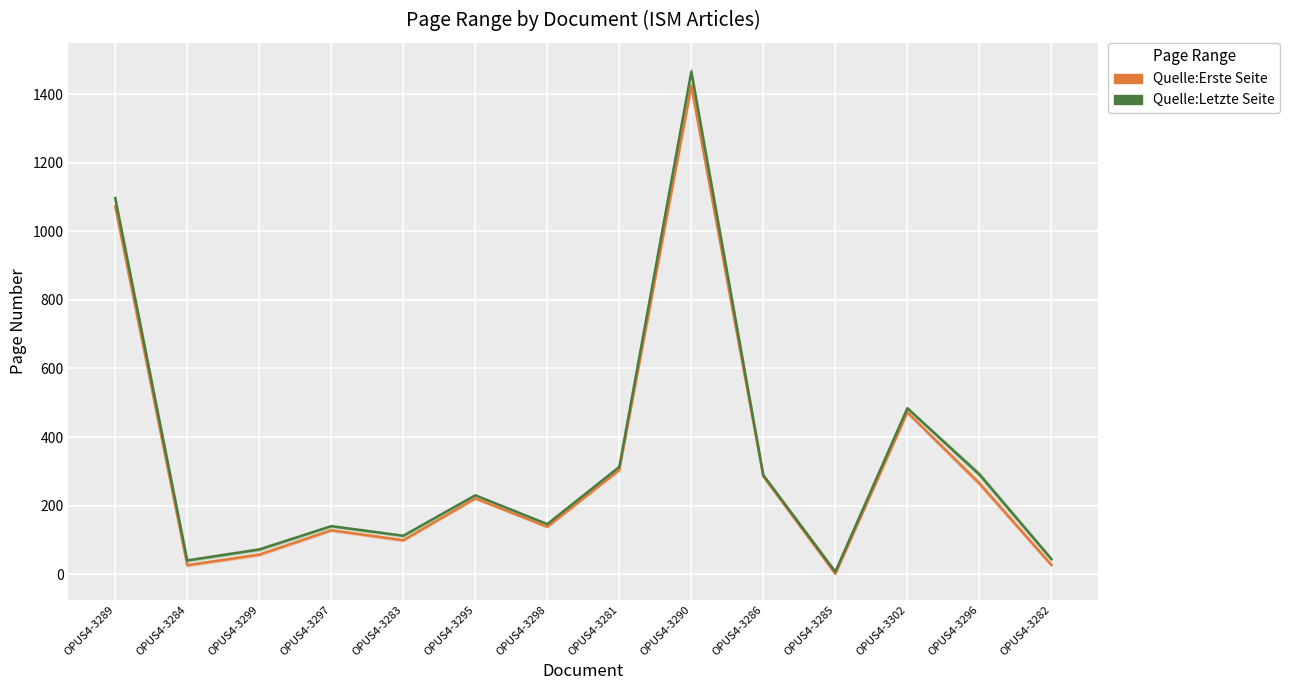

Rank the series by their maximum value, from highest to lowest.

Quelle:Letzte Seite, Quelle:Erste Seite